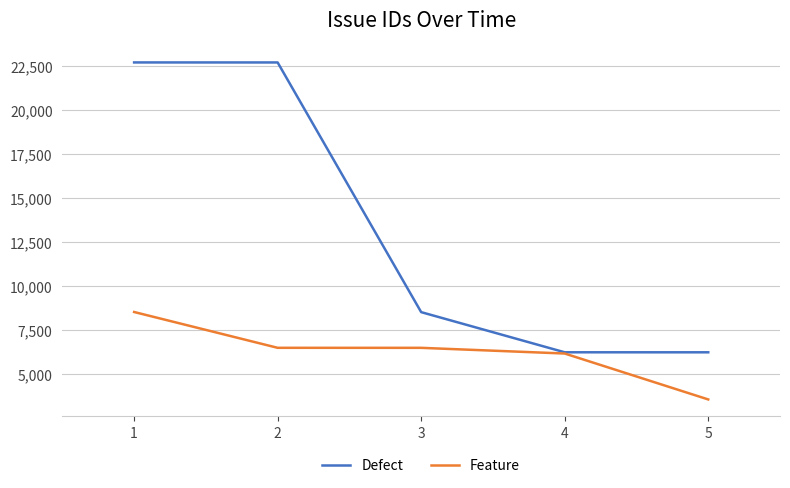

Rank the series by their average value, from lowest to highest.

Feature, Defect